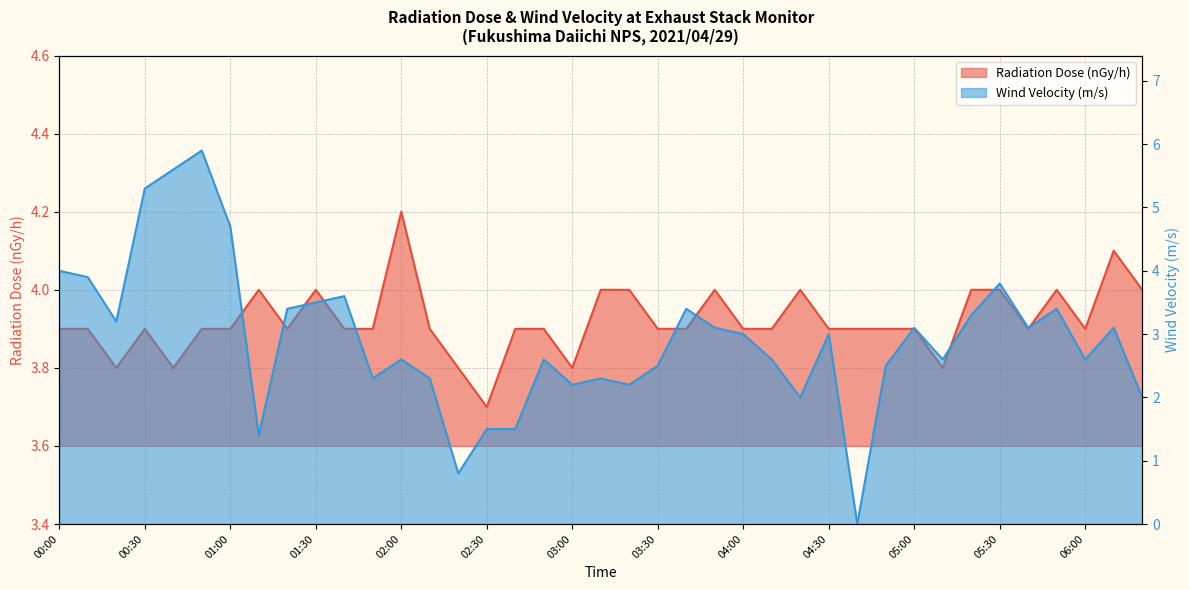

What is the difference between the Radiation Dose (nGy/h) values at 02:30 and 00:20?

0.1